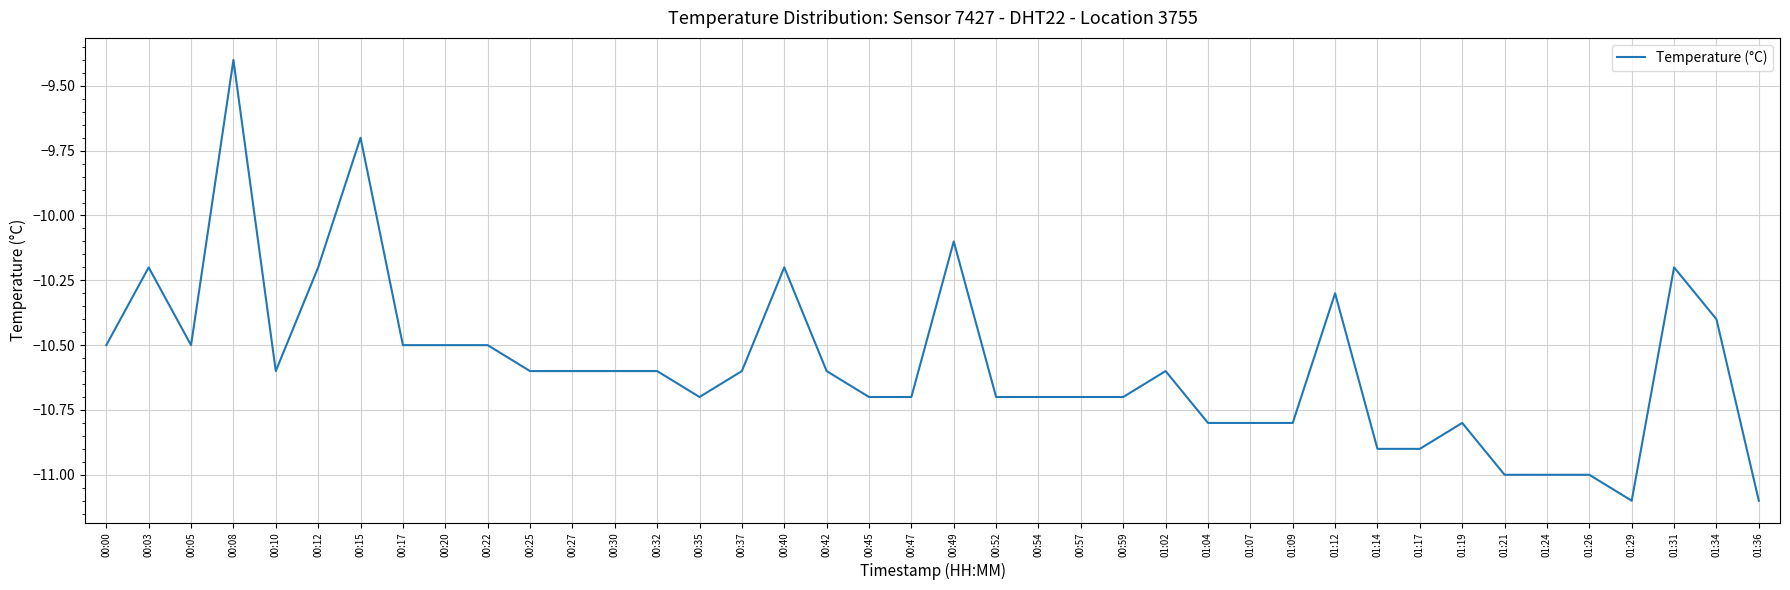

Does the chart display data point markers on the line(s)?

No